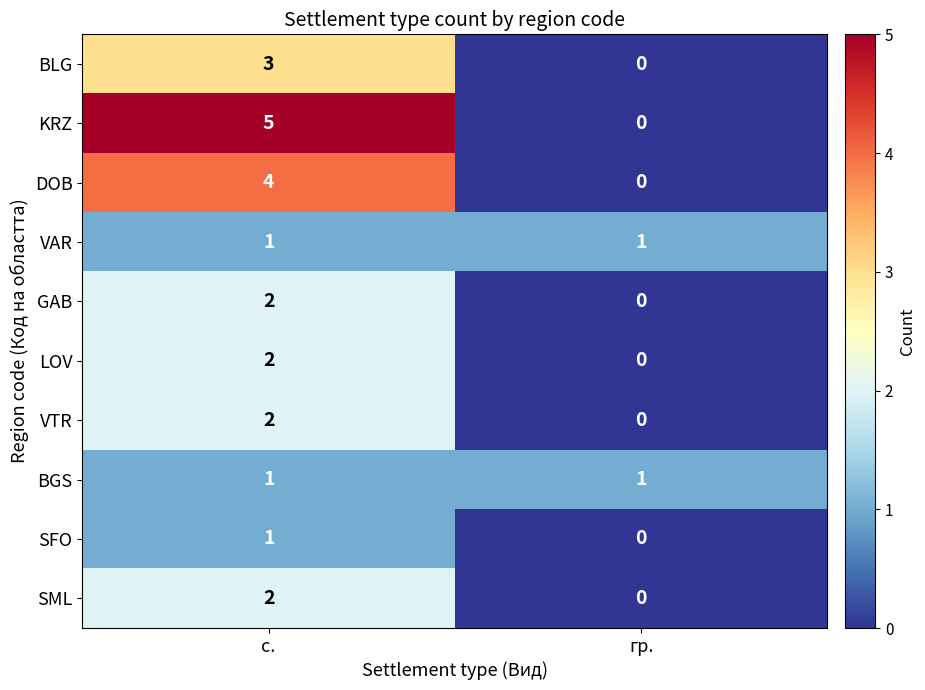

What is the spread (max minus min) of values at гр.?

1